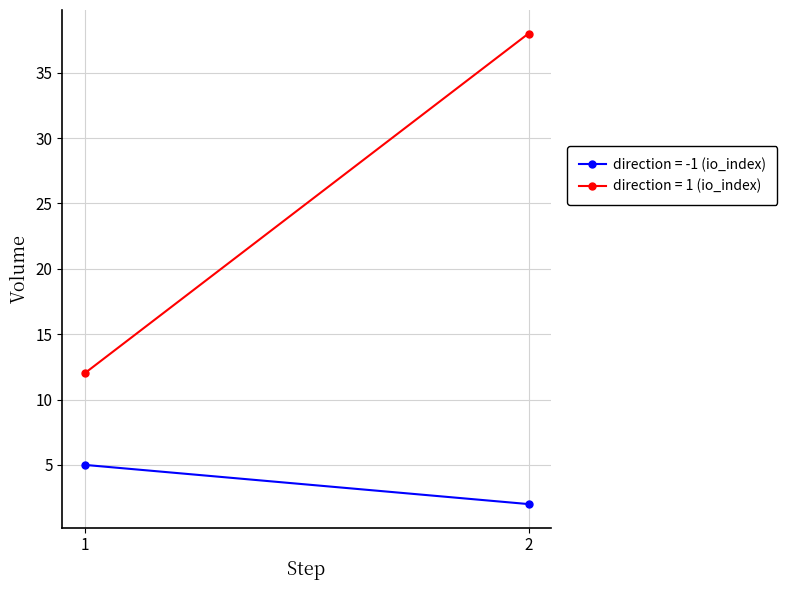

Rank the series by their maximum value, from lowest to highest.

direction = -1 (io_index), direction = 1 (io_index)